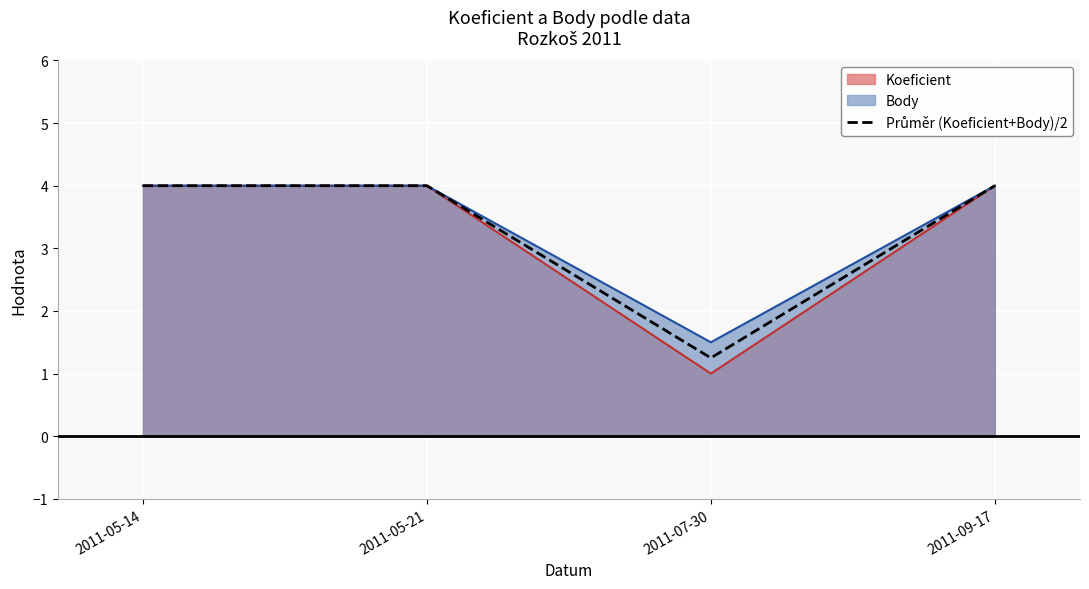

Does the chart display data point markers on the line(s)?

No